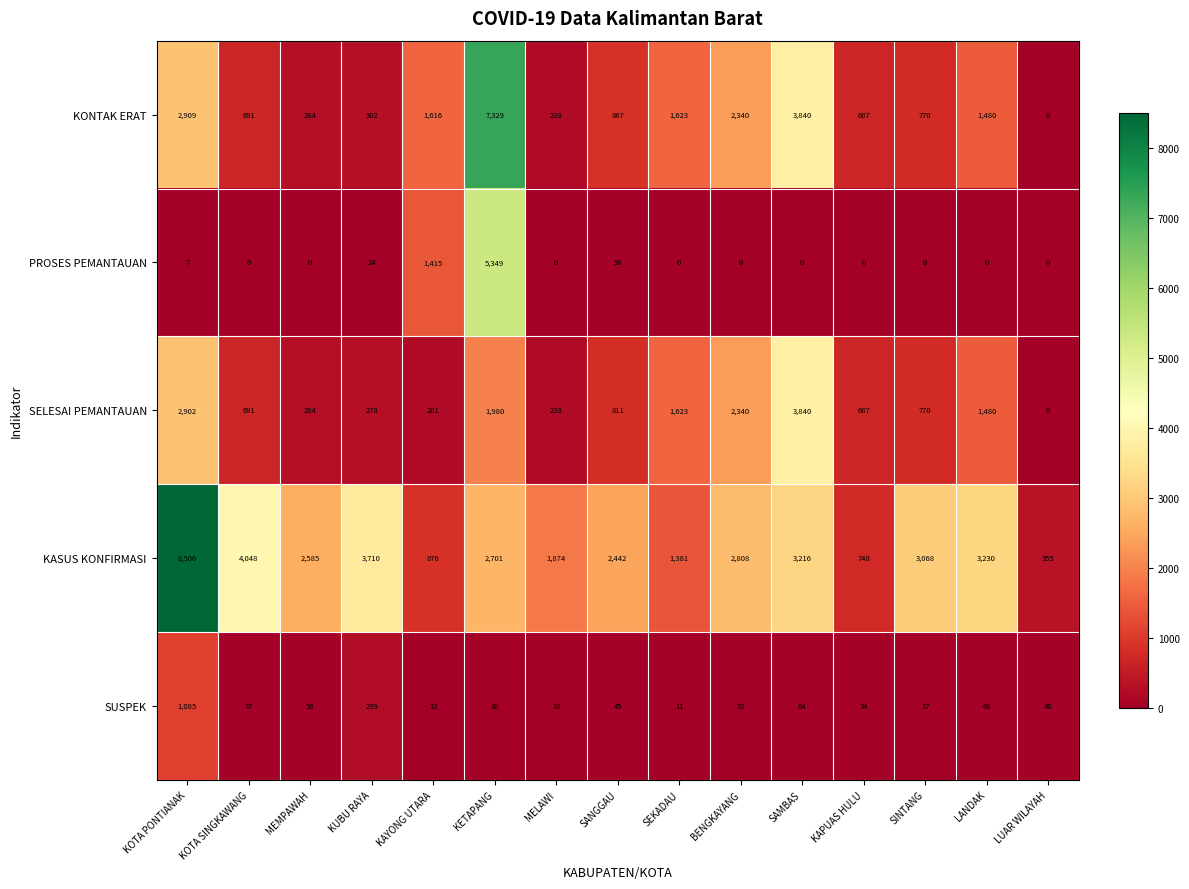

At how many categories does at least one series exceed 6756?

2